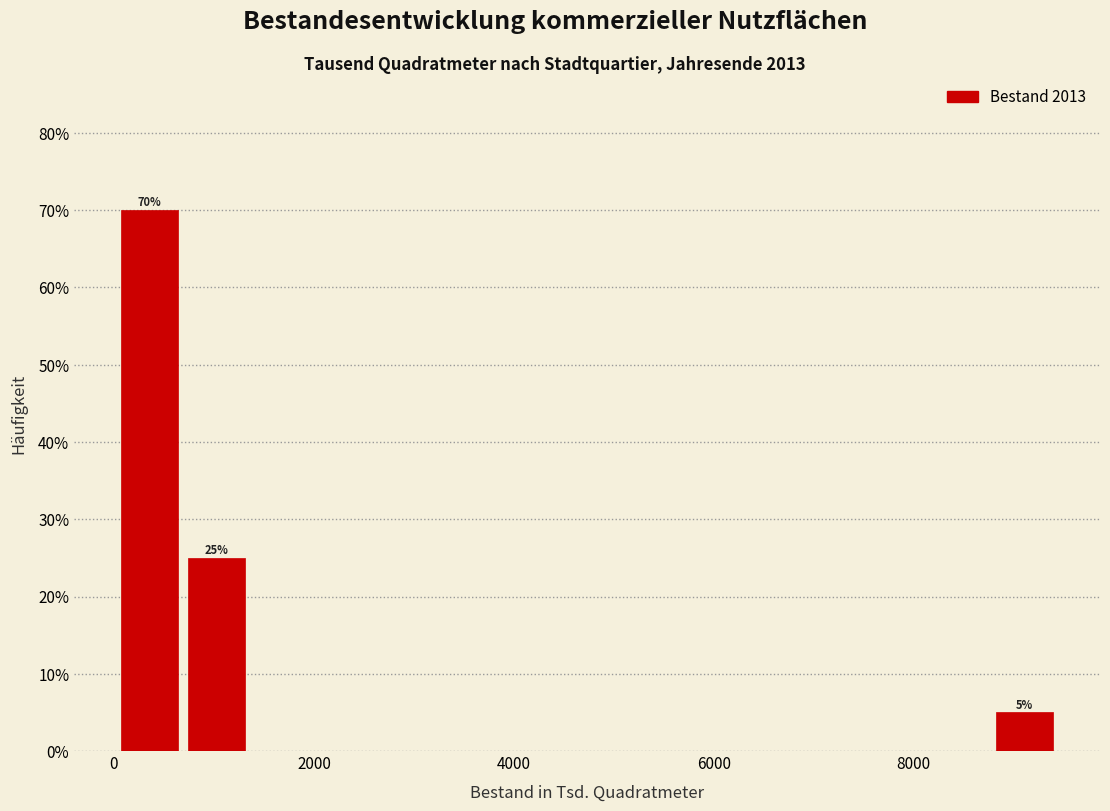

Around what value on the x-axis is the tallest bar? Give the approximate position of its centre, as read against the axis.

400